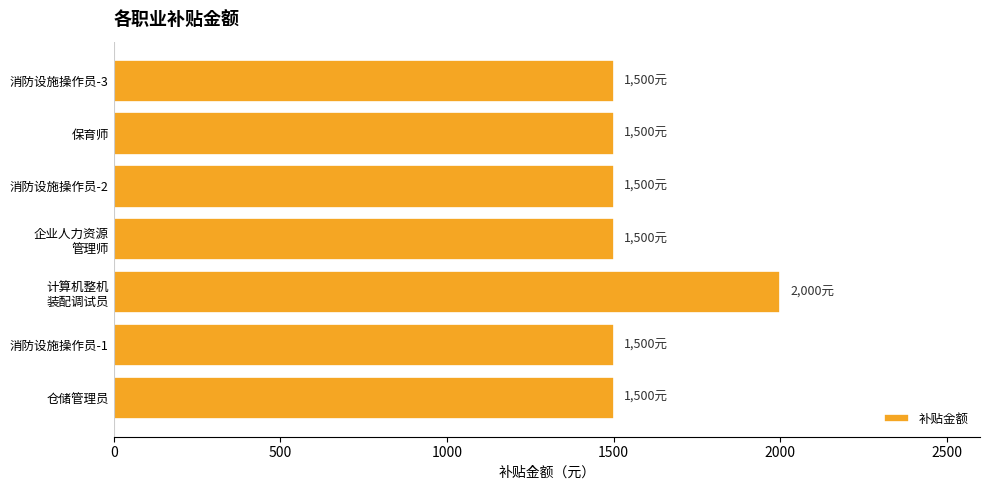

Does the chart contain any negative values?

No